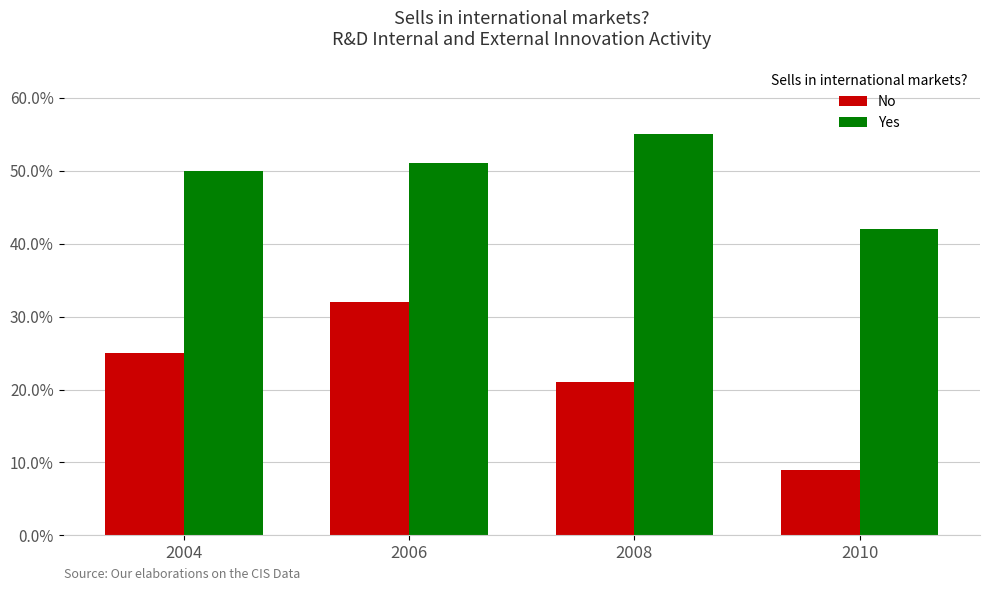

Where is No nearest to the value 0?

2010